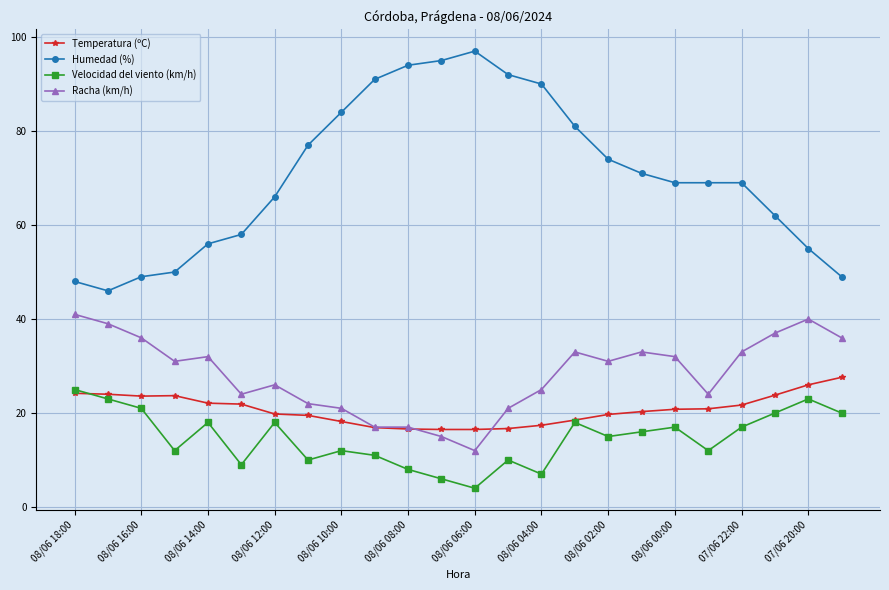

True or false: Velocidad del viento (km/h) has more than 0 interior local peaks.

True